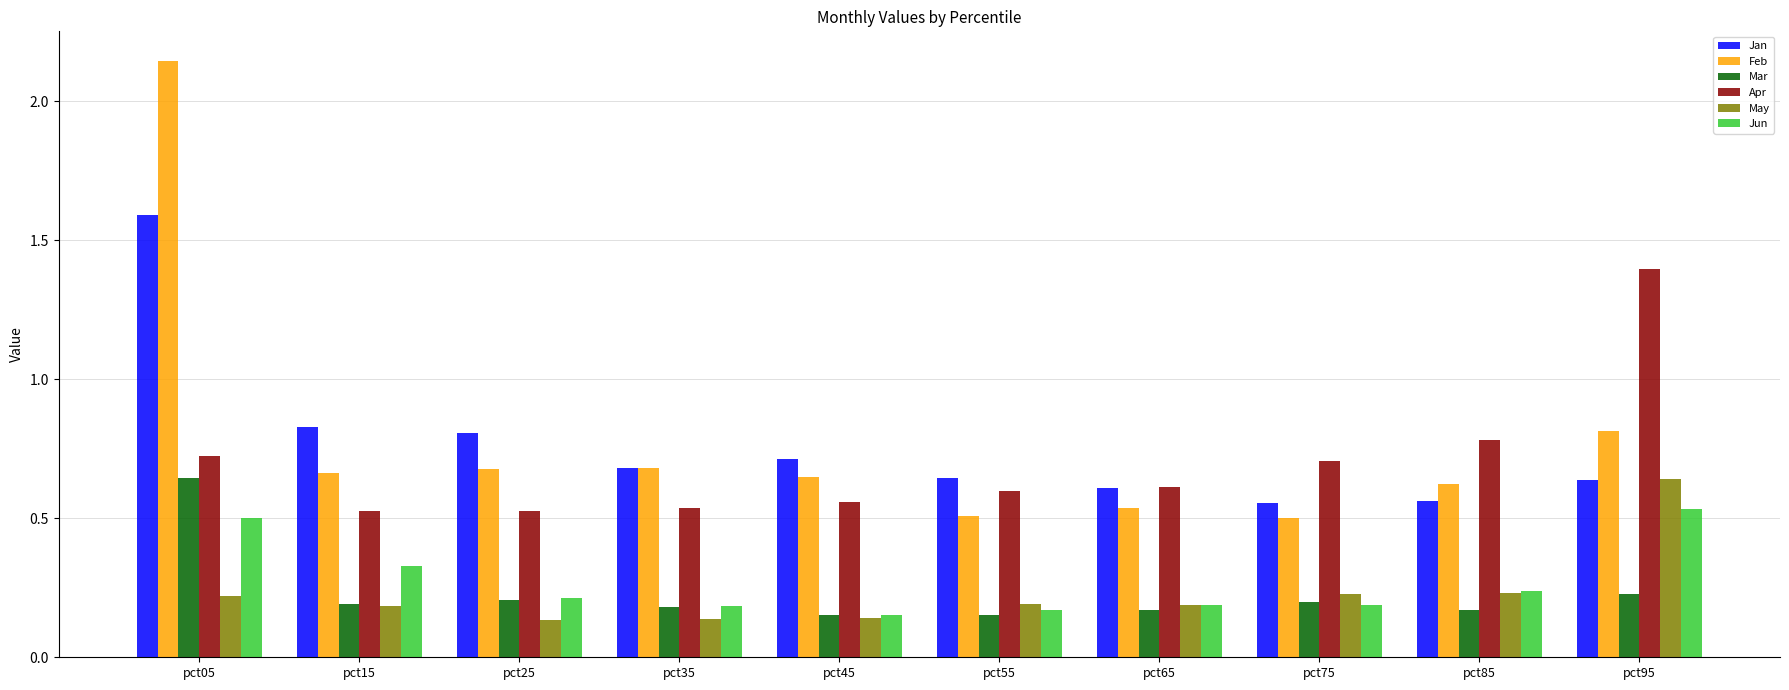

At which category is the sum across all series the highest?

pct05